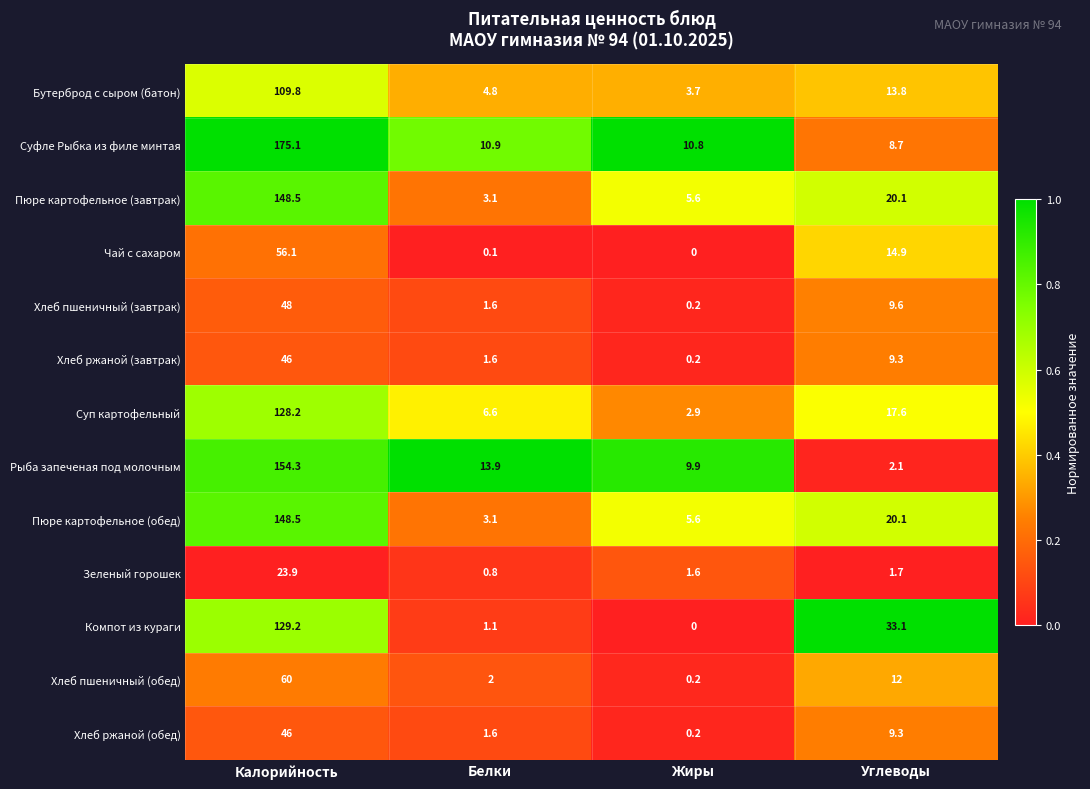

What is the sum of all Чай с сахаром values?

71.1